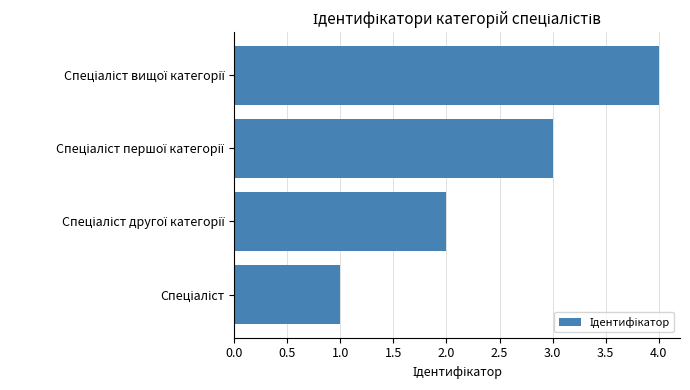

What is the sum of all values?

10